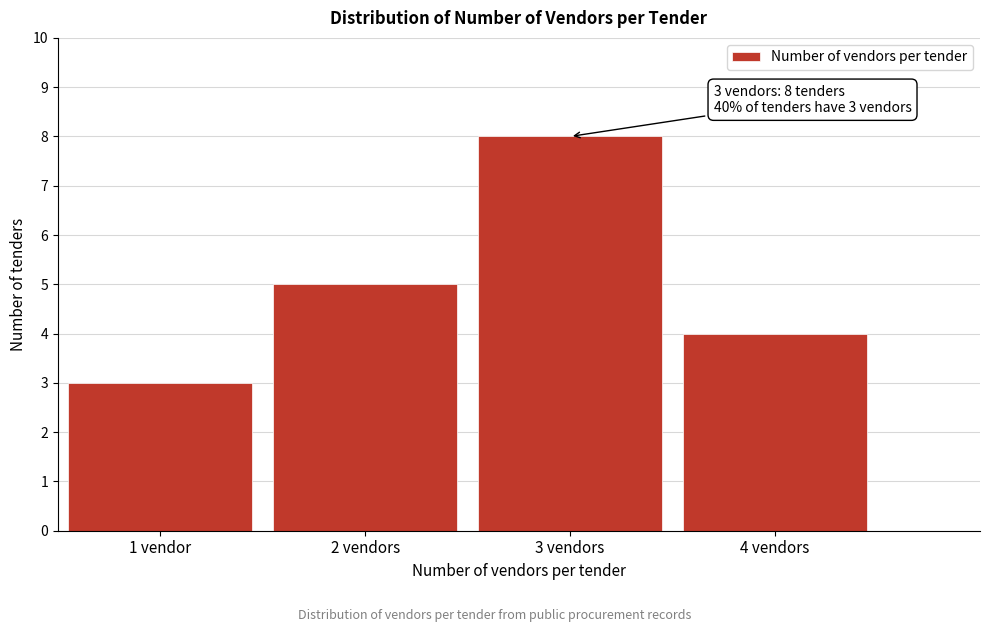

Reading left to right, transcribe all the data shown in this chart.

3	5	8	4